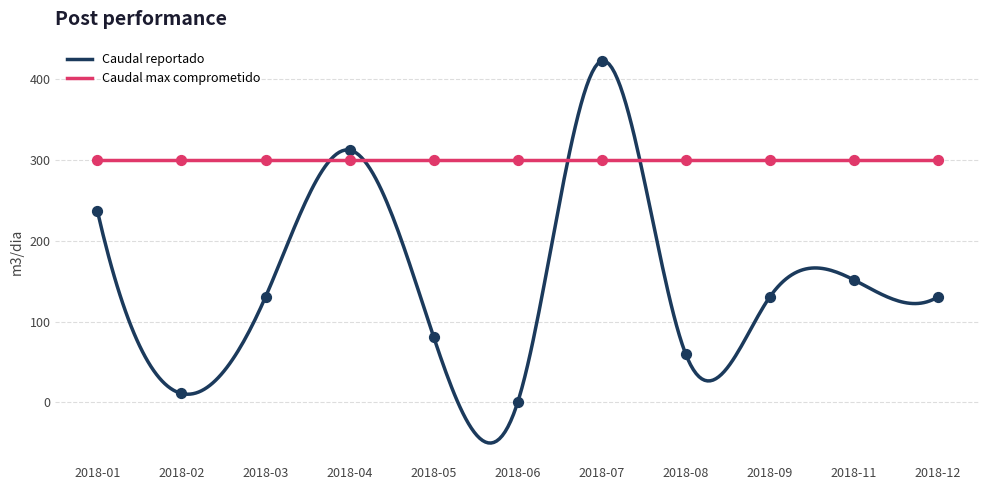

What is the change in value from 2018-03 to 2018-06?

-130.5